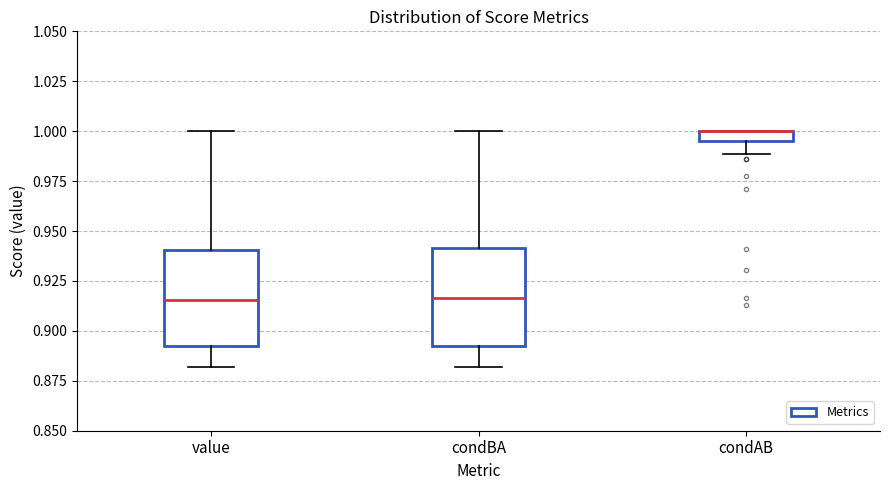

Where does the upper whisker of the box for condBA end on the y-axis? The values are not printed on the chart, so give them approximately, as read against the axis.

1.000